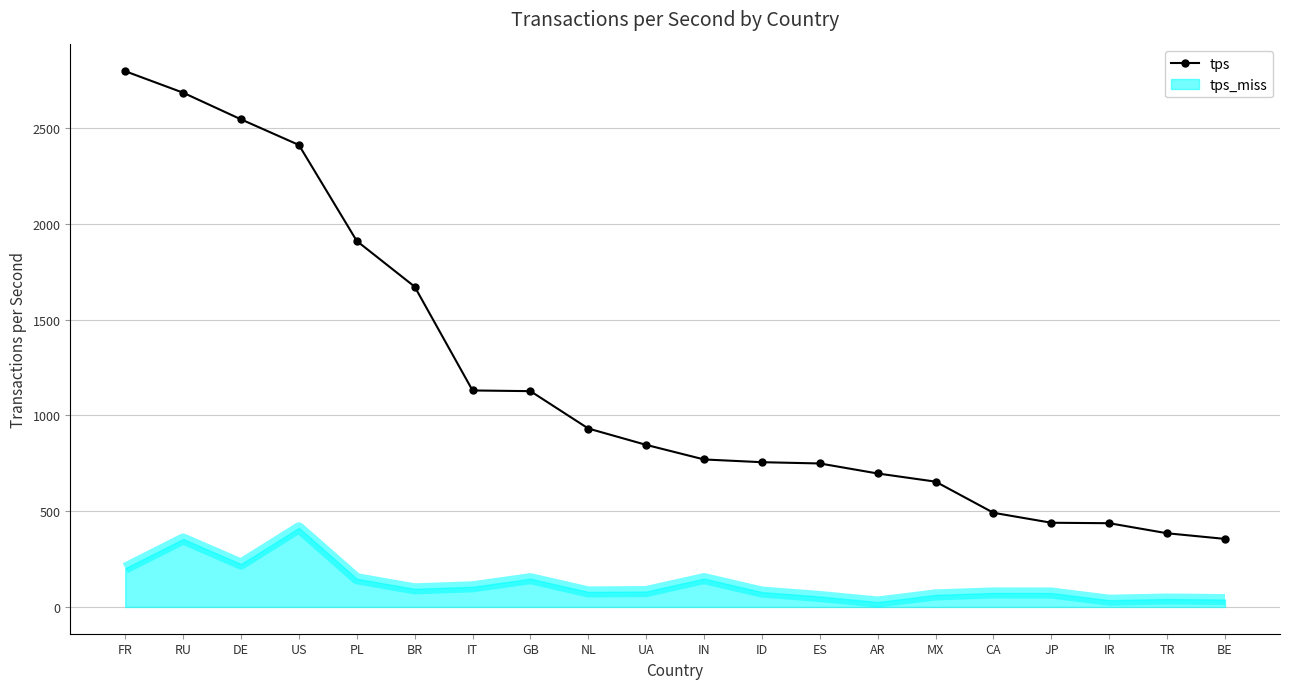

Which series has the largest total across all categories?

tps